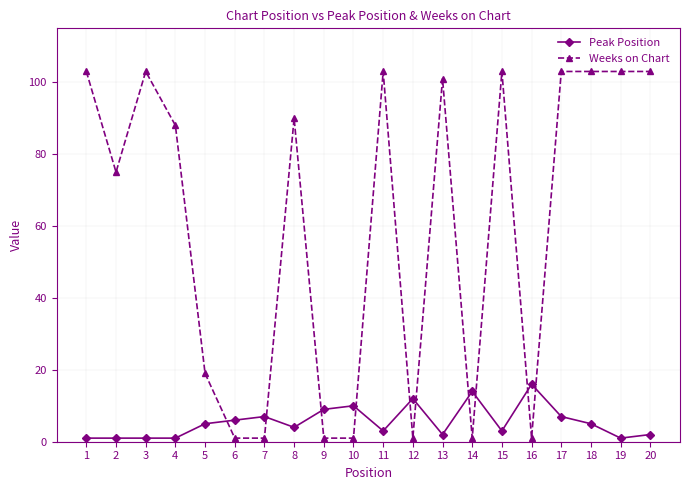

What is the maximum value for Weeks on Chart?

103